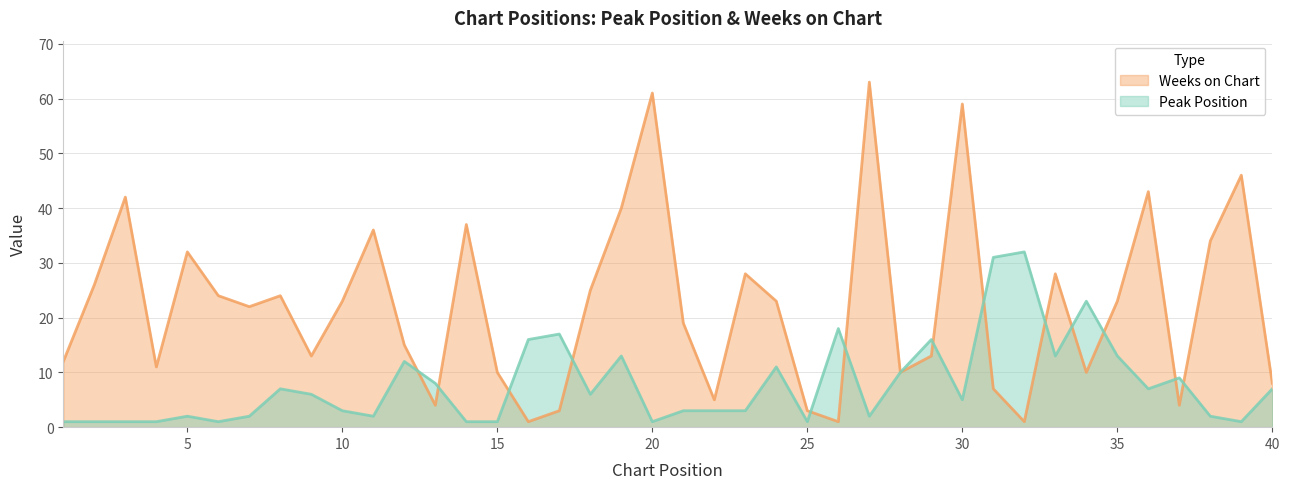

Where do Peak Position and Weeks on Chart first cross each other?

12 and 13